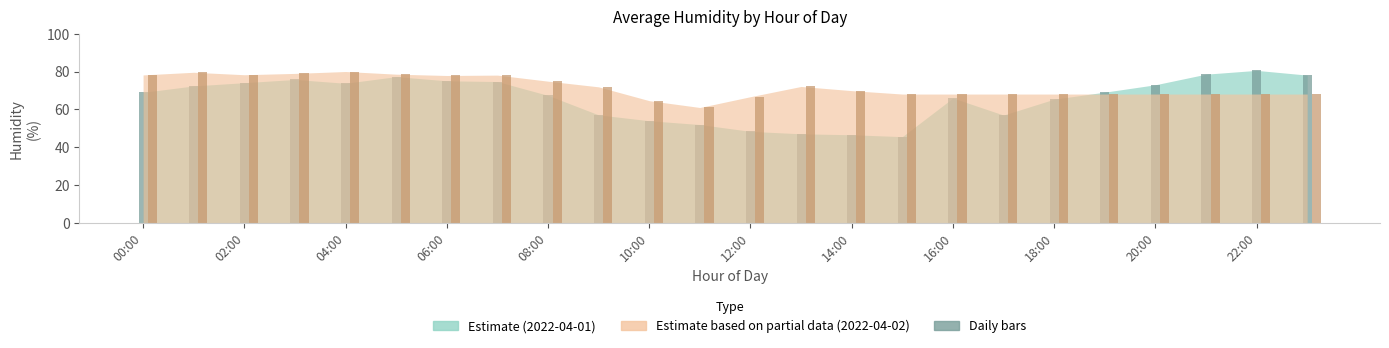

What is the smallest value displayed?

45.6